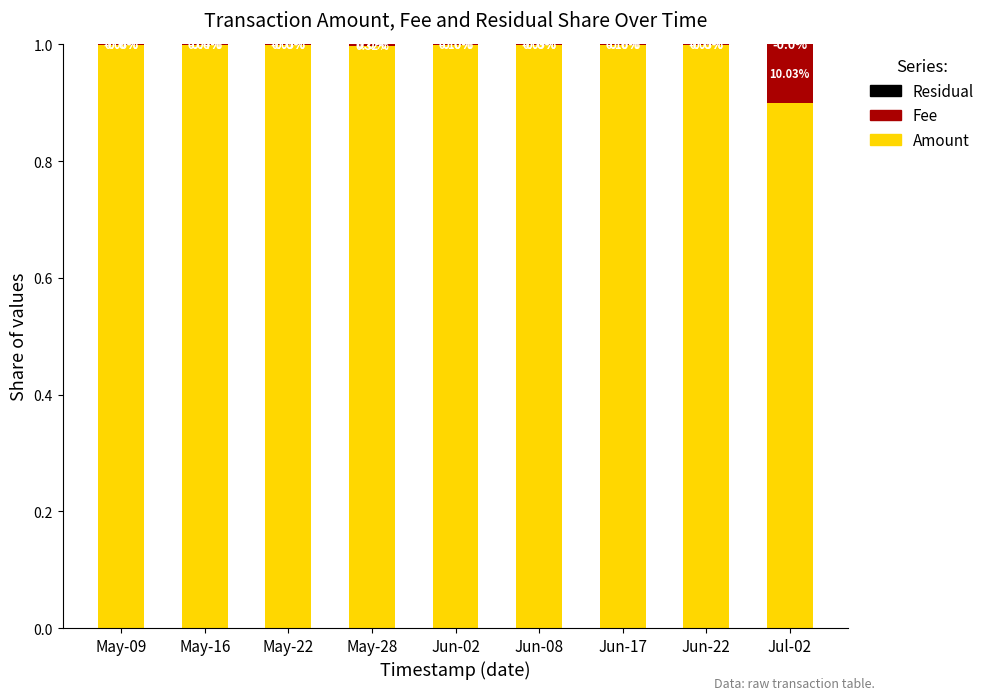

What is the sum of all Amount values?

8.9